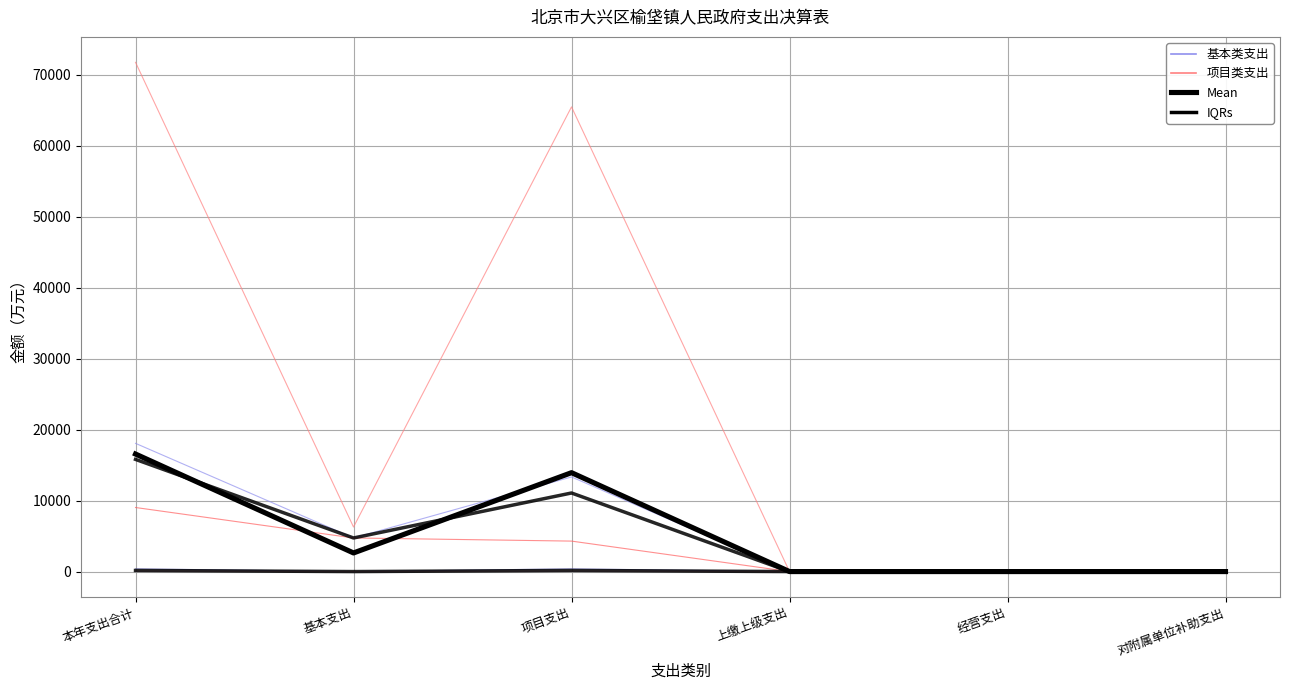

The value of 政府办公厅（室）及相关机构事务 at 上缴上级支出 is 0.0. True or false?

True